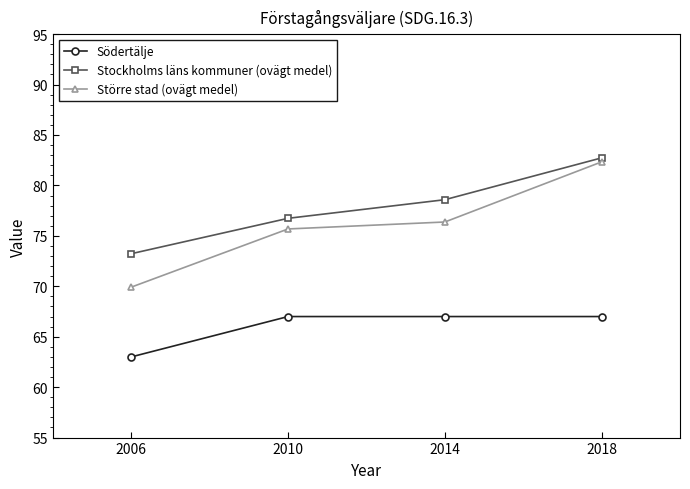

At how many categories does at least one series exceed 63?

4